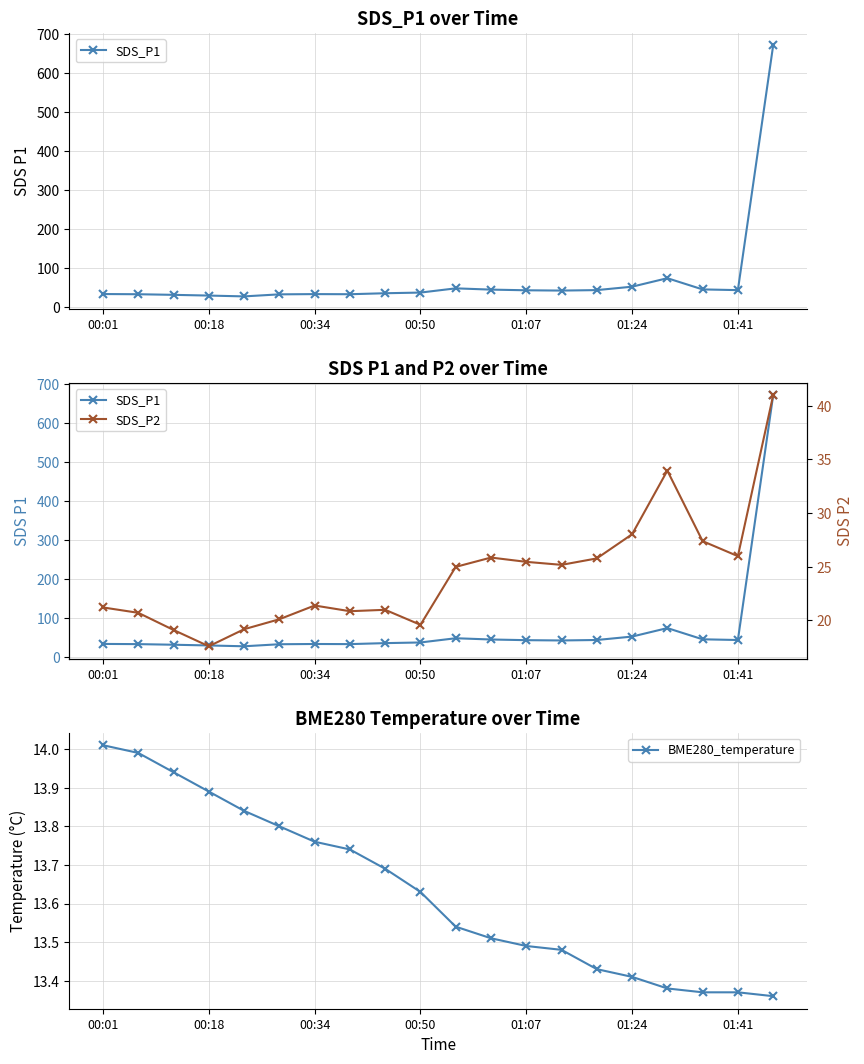

How many values in the SDS_P2 series exceed 24?

10